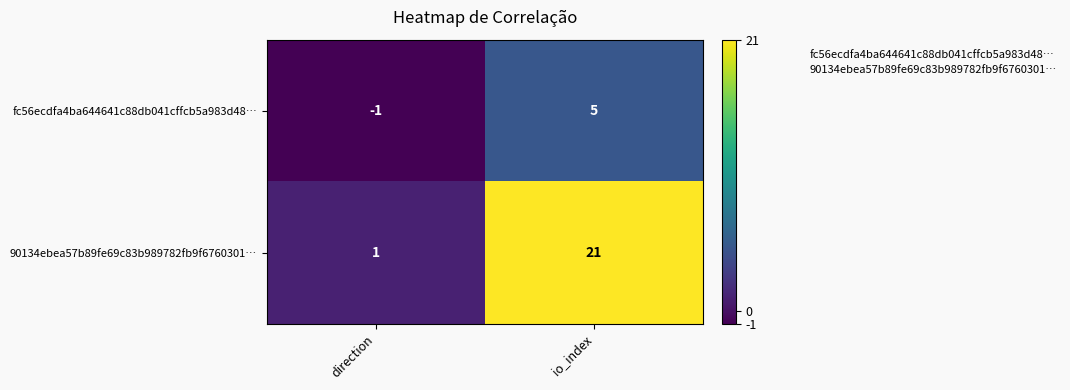

What is the difference between the maximum and minimum values in the fc56ecdfa4ba644641c88db041cffcb5a983d48… series?

6